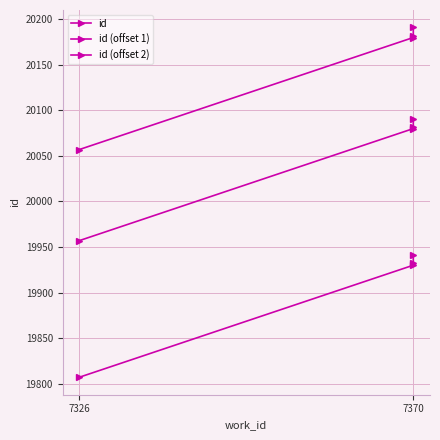

What is the difference between the maximum and second lowest values in the id (offset 1) series?

11